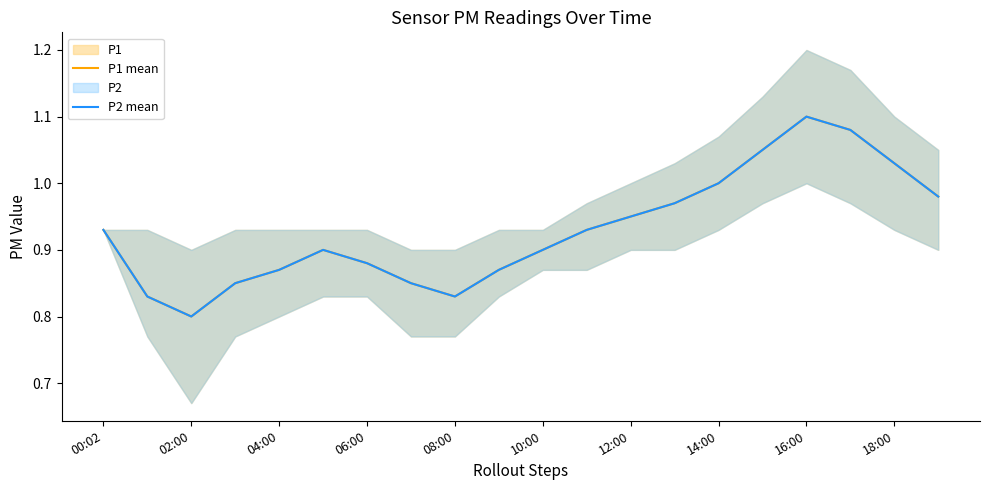

The P2 mean series shows 0.5 at 16:00. True or false?

False